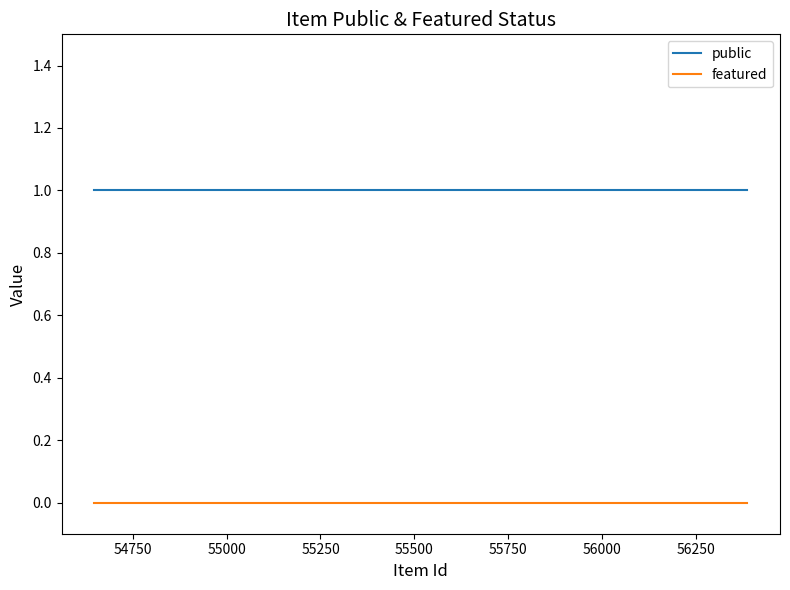

Which series has the largest total across all categories?

public